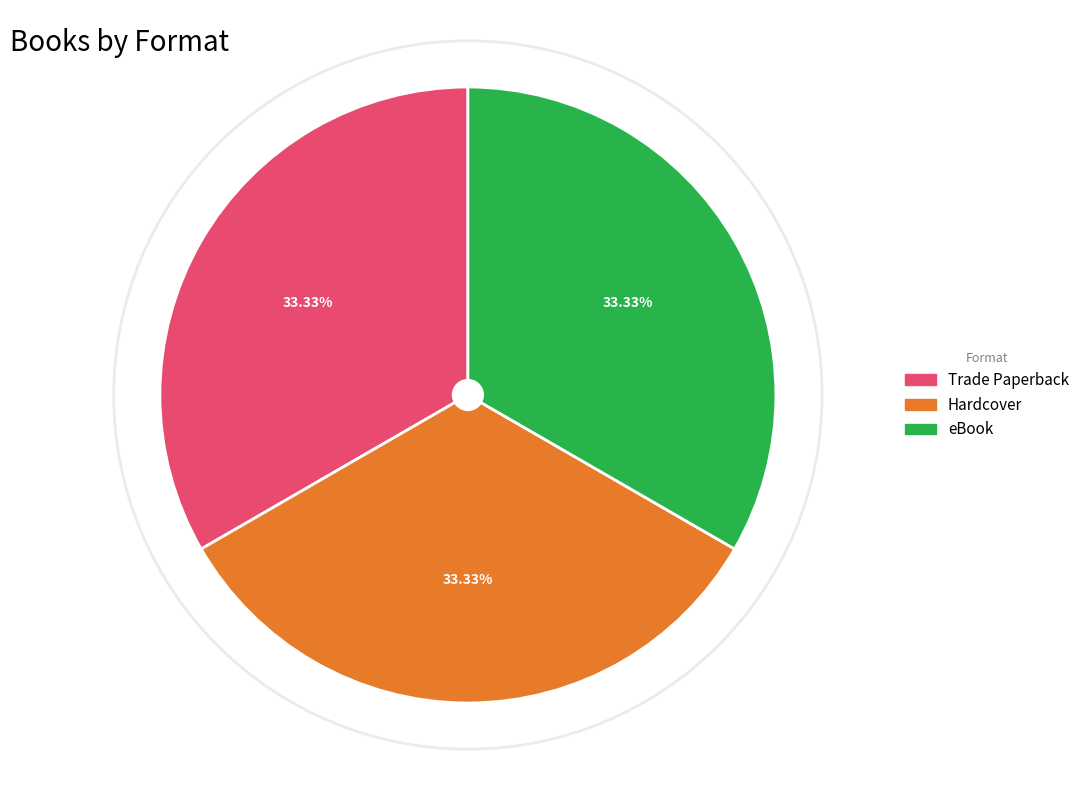

Does eBook represent more than half of the total?

No